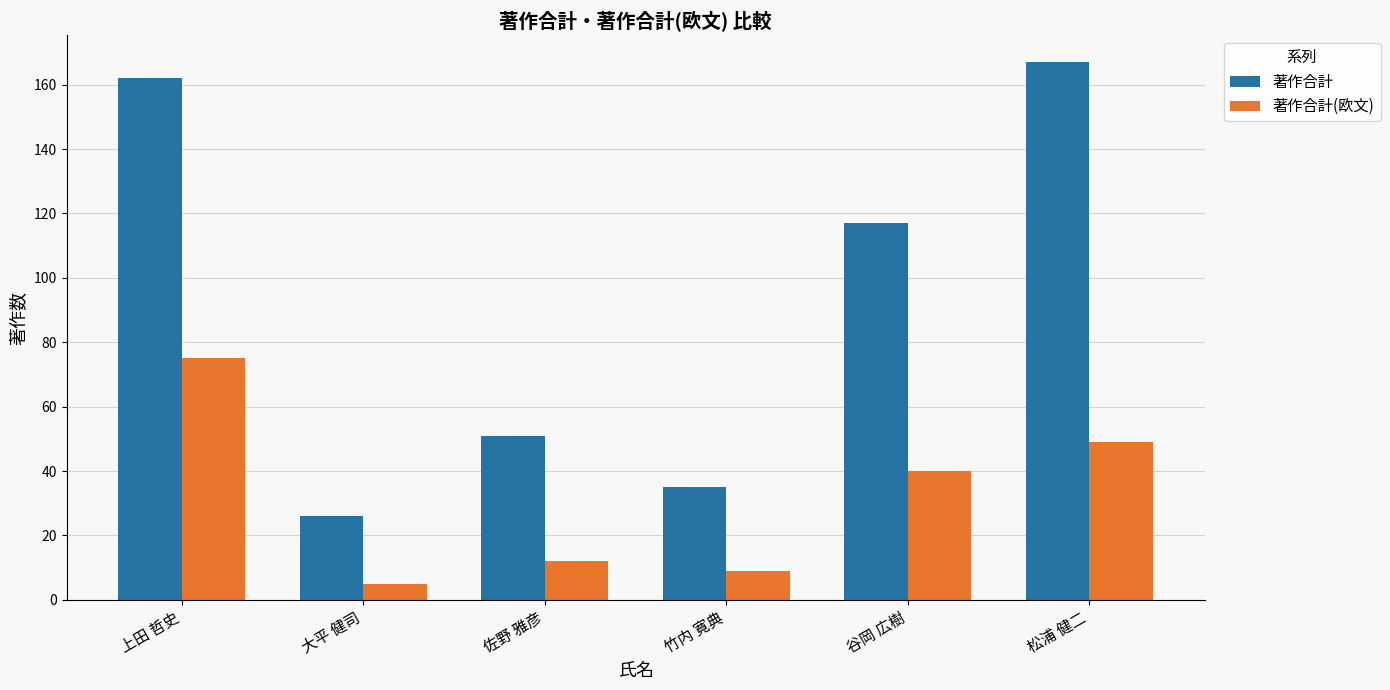

Reading left to right, extract all data points from this chart.

著作合計: 162	26	51	35	117	167
著作合計(欧文): 75	5	12	9	40	49